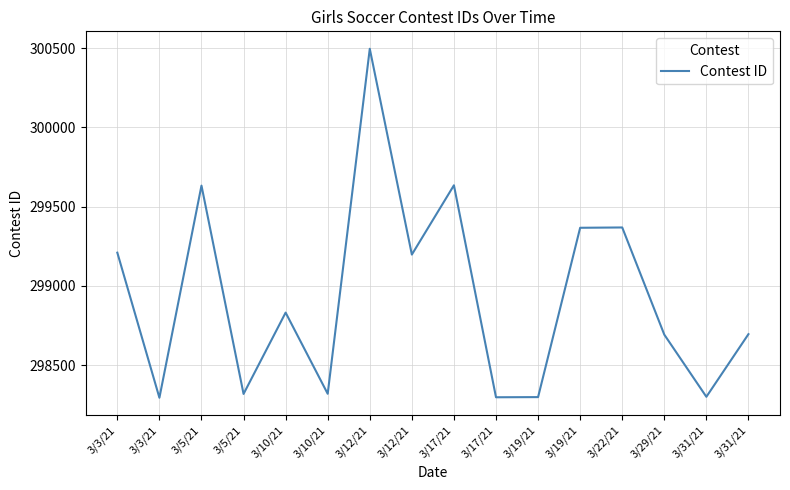

Is this an area chart (filled region under the line)?

No